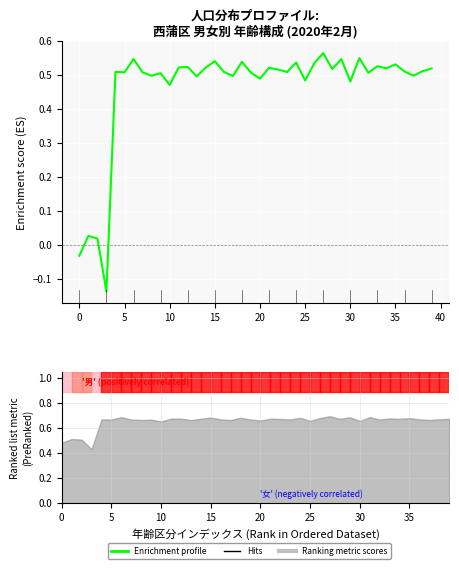

How many points are higher than both their immediate neighbors (excluding endpoints)?

14